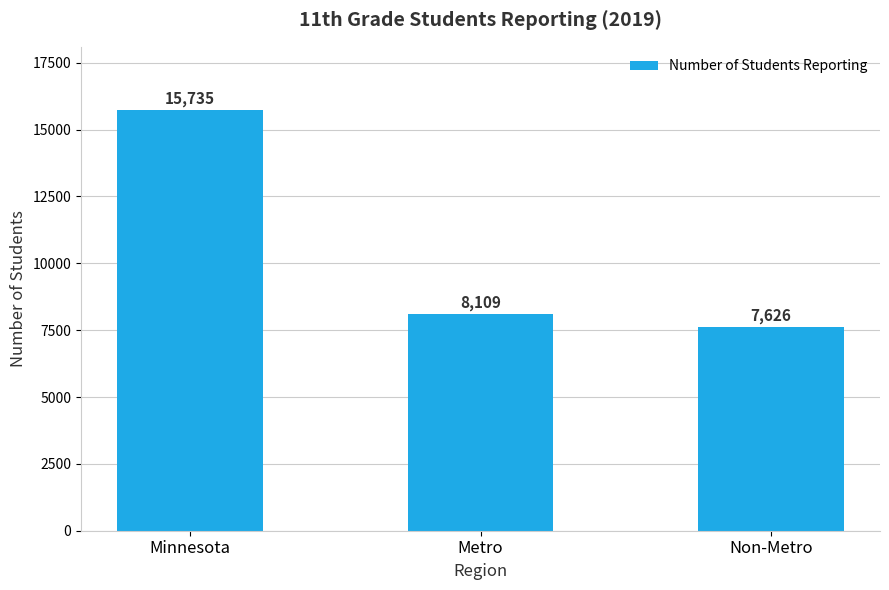

Does the chart contain stacked bars?

No